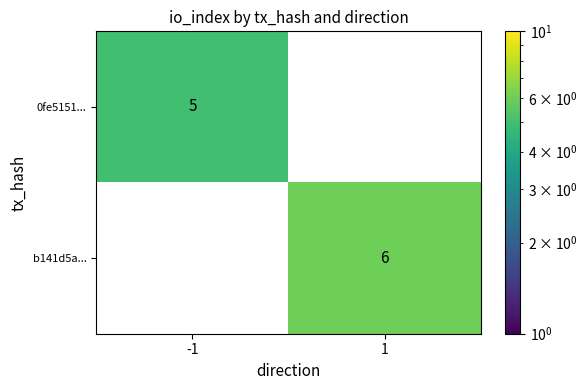

The 0fe5151... series shows 1 at -1. True or false?

False